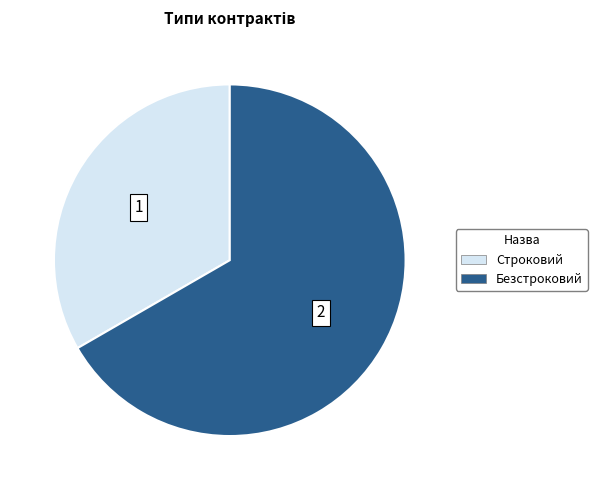

The Строковий slice represents 45% of the pie. True or false?

False